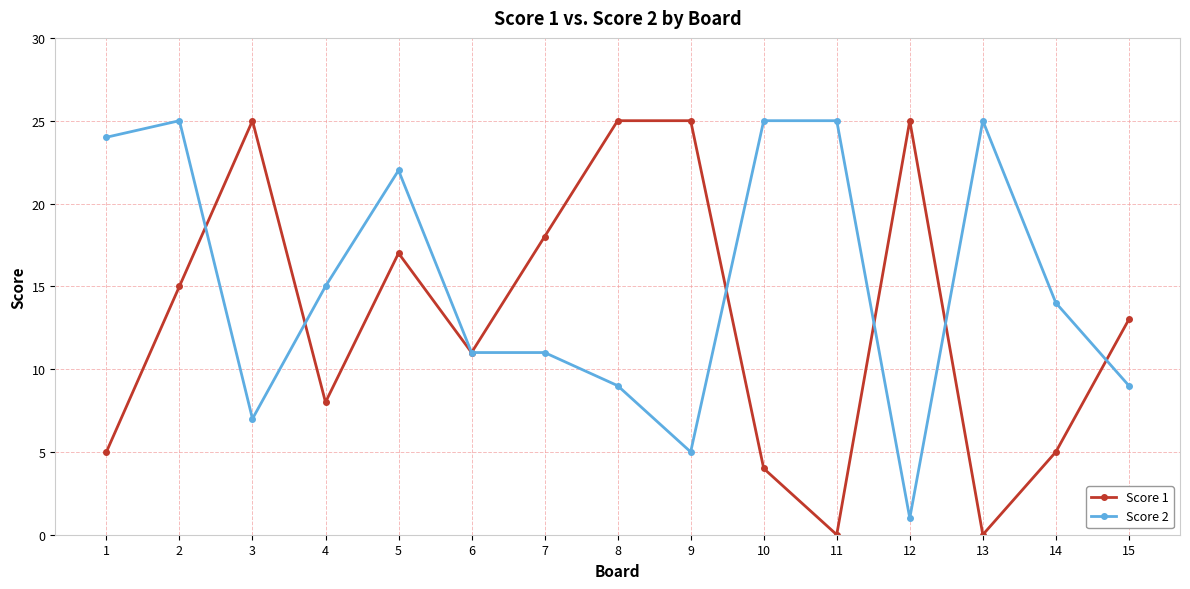

Between which two adjacent categories do Score 1 and Score 2 first intersect?

2 and 3